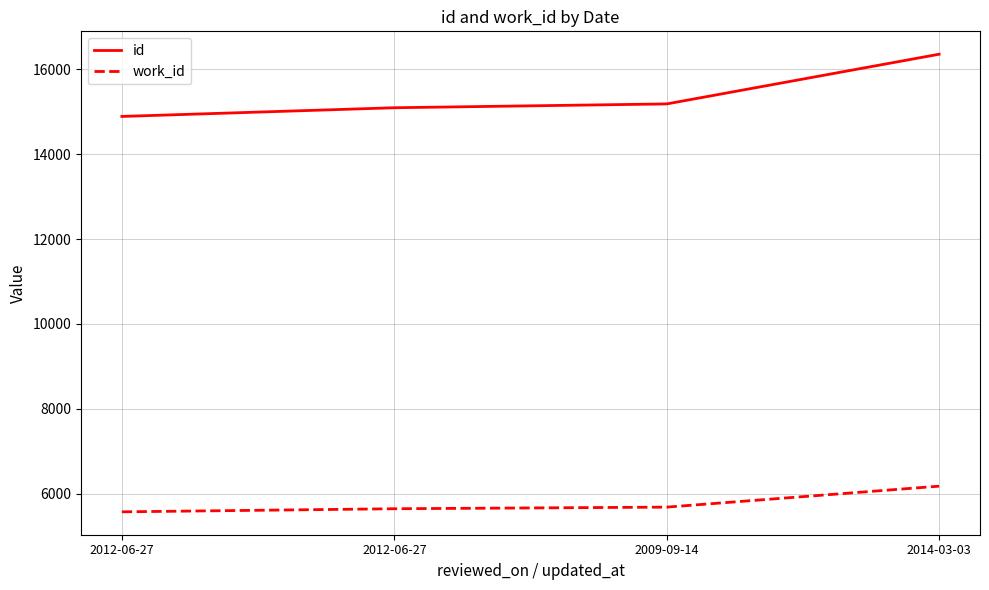

How many distinct data groups are displayed?

2